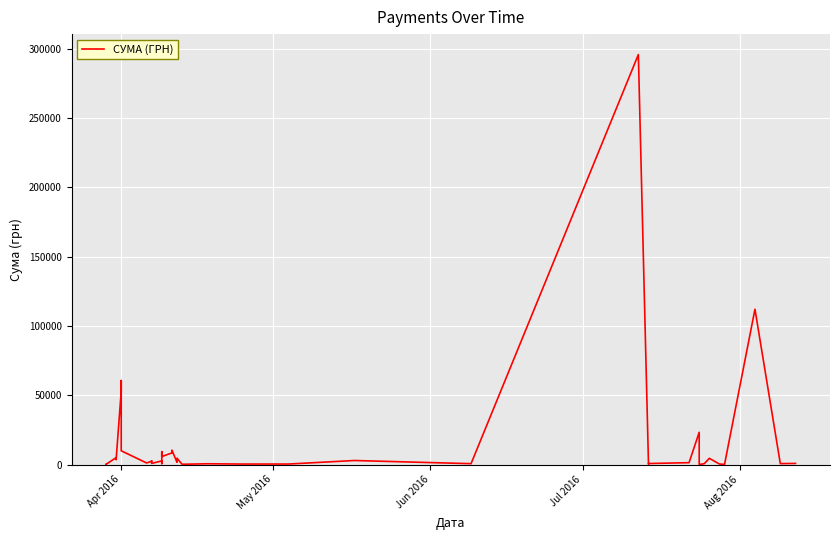

What is the value of the 23rd point from the left?

527.8